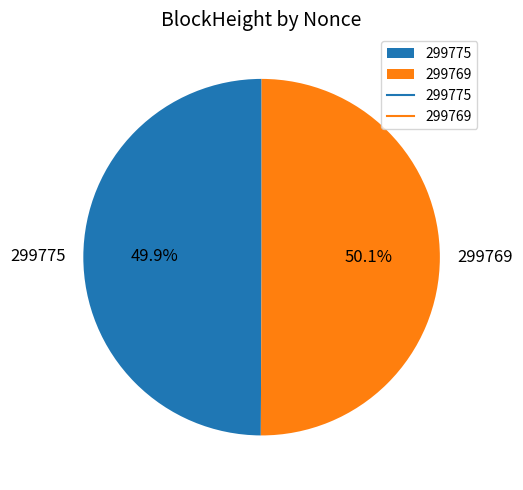

Approximately how many times larger is the value at 299769 compared to 299775?

1.0